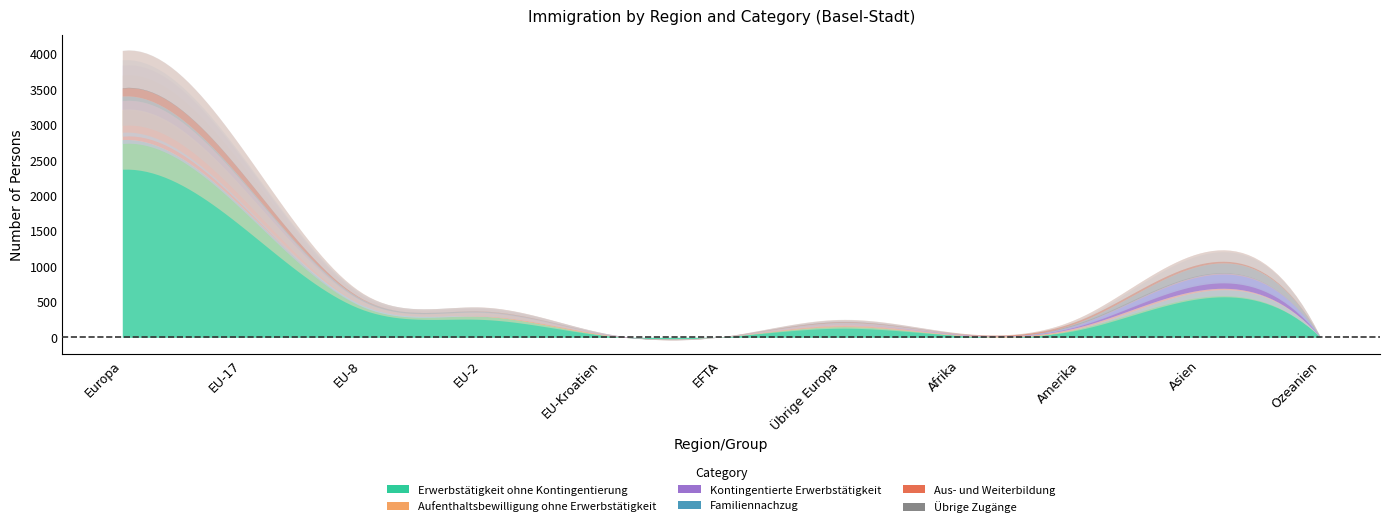

What is the label of the 10th point from the left?

Asien